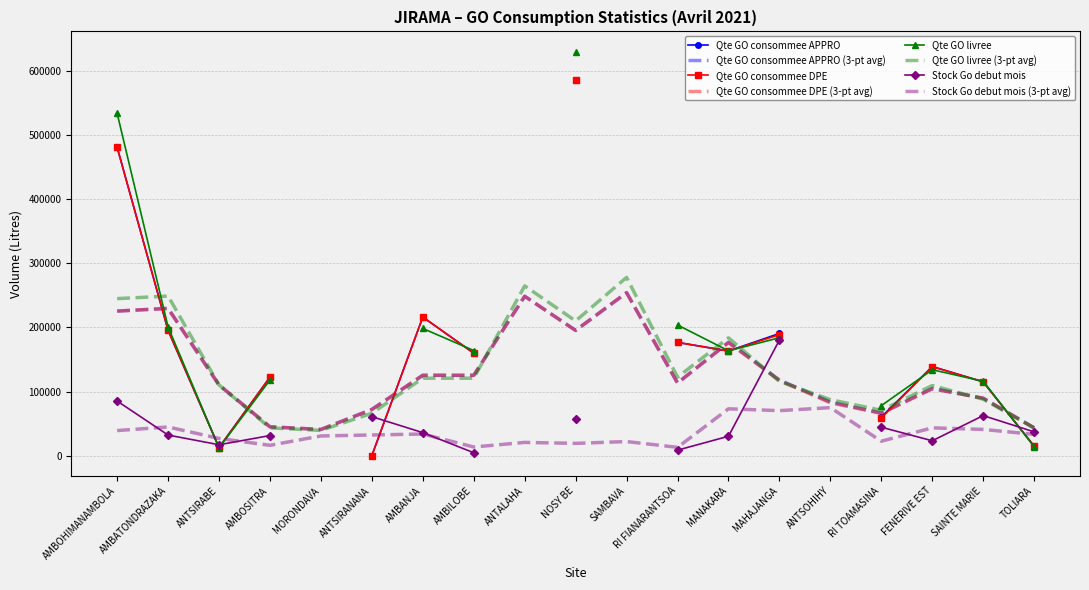

What is the label of the 15th point from the left?

ANTSOHIHY